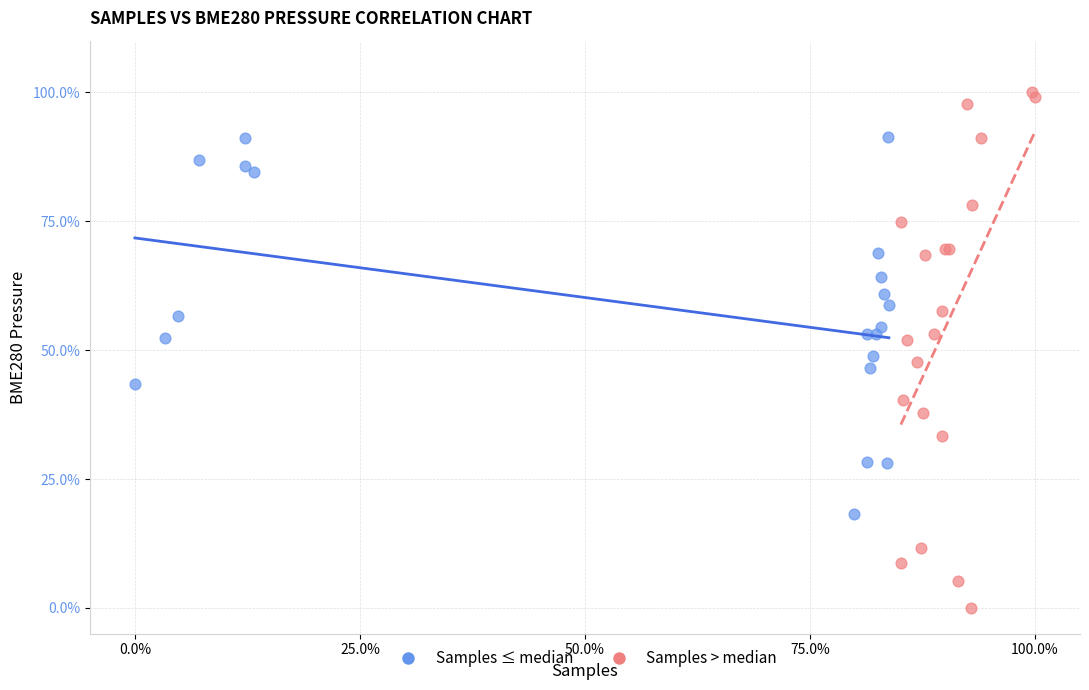

Which series contains the highest Y value?

Samples > median